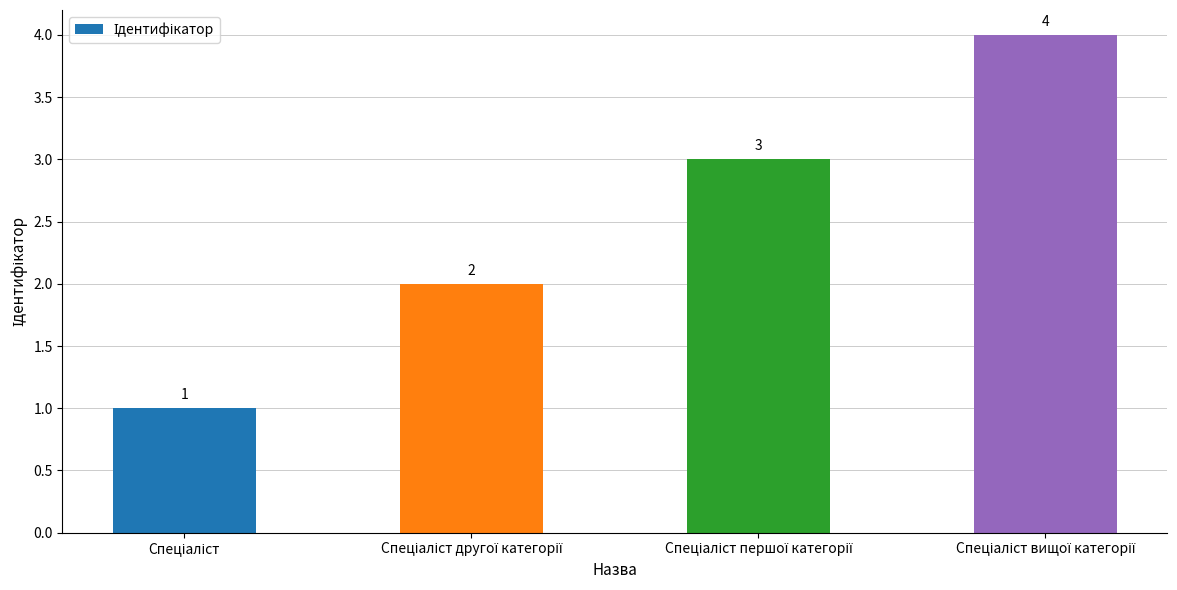

What is the value of the 2nd bar from the left?

2